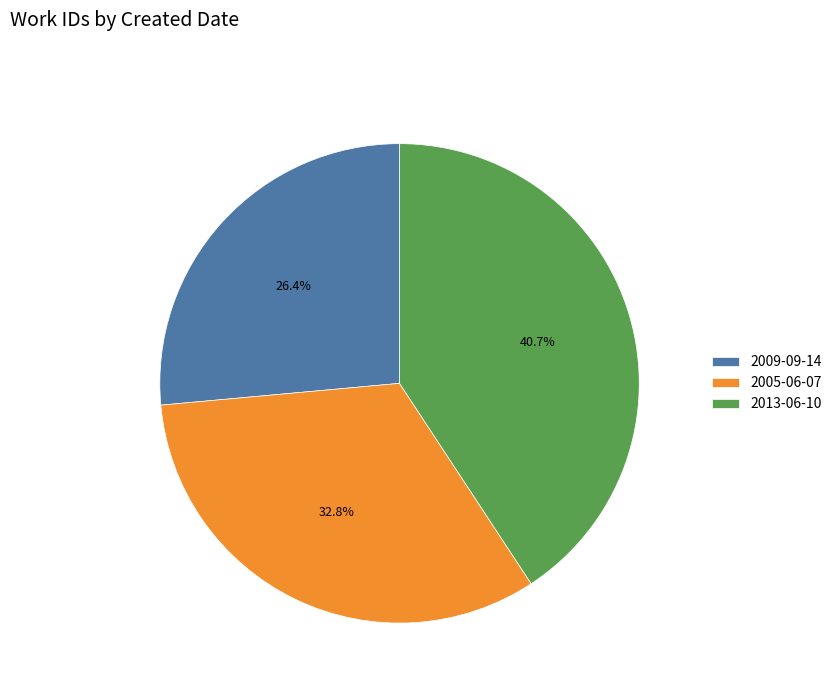

How many slices are in this pie chart?

3